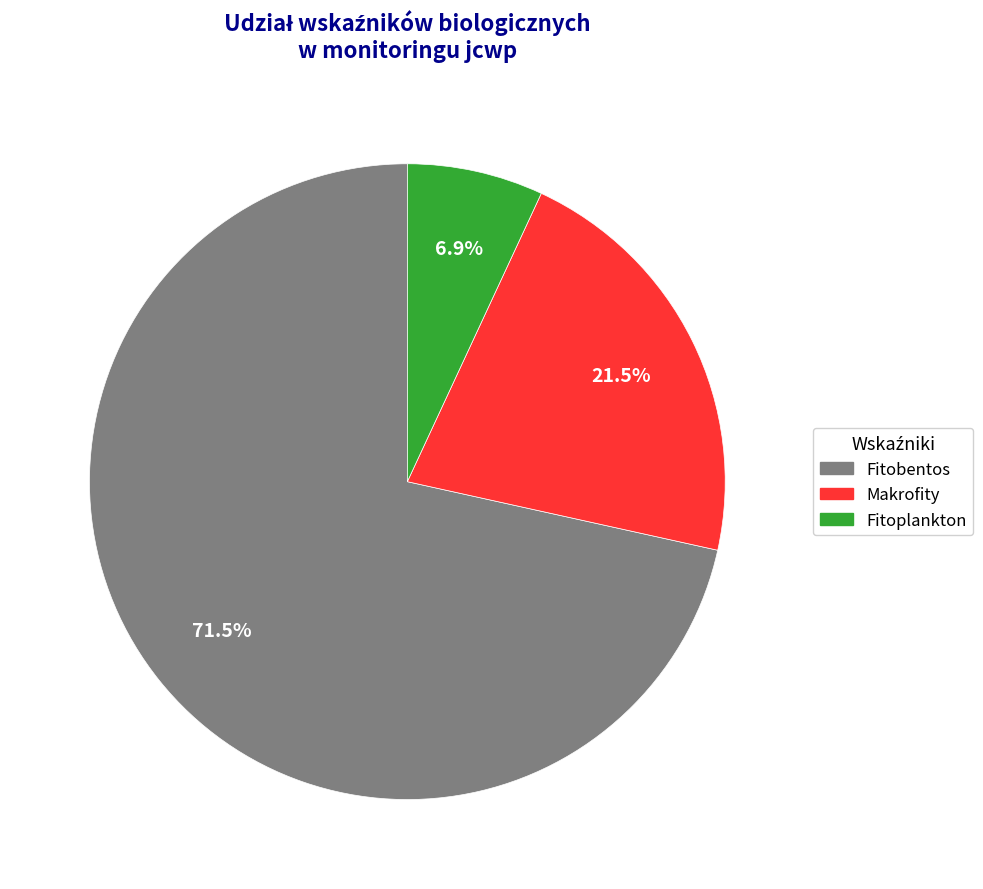

How many slices are in this pie chart?

3